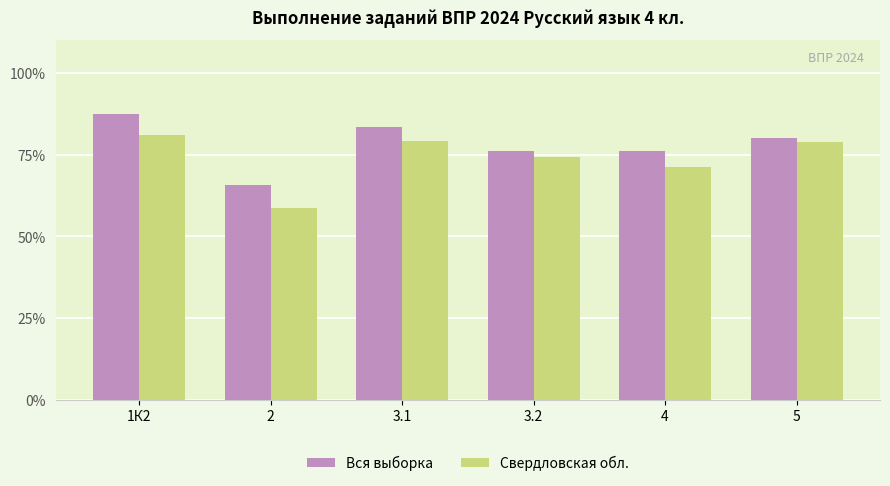

What is the label of the 1st bar from the right?

5